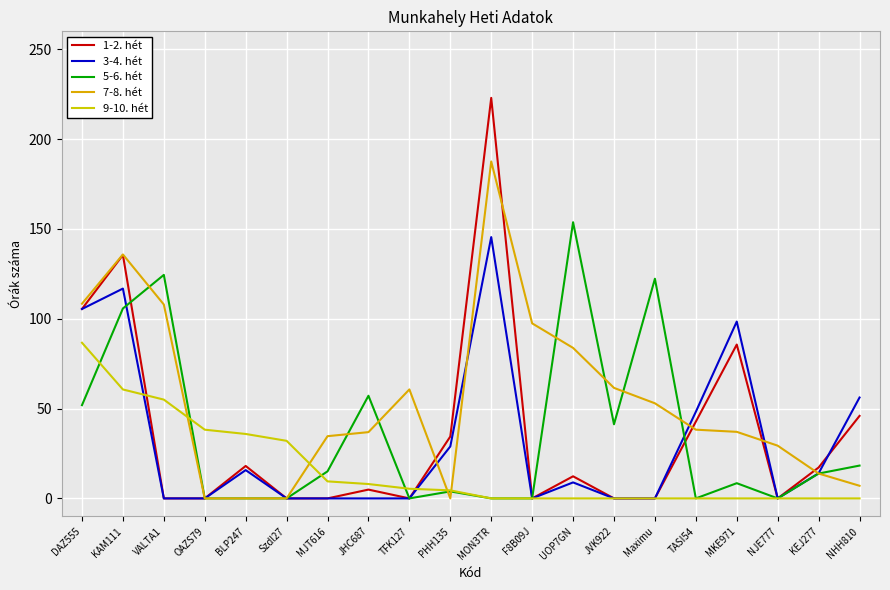

True or false: 9-10. hét has a value of -56.6 at F8B09J.

False